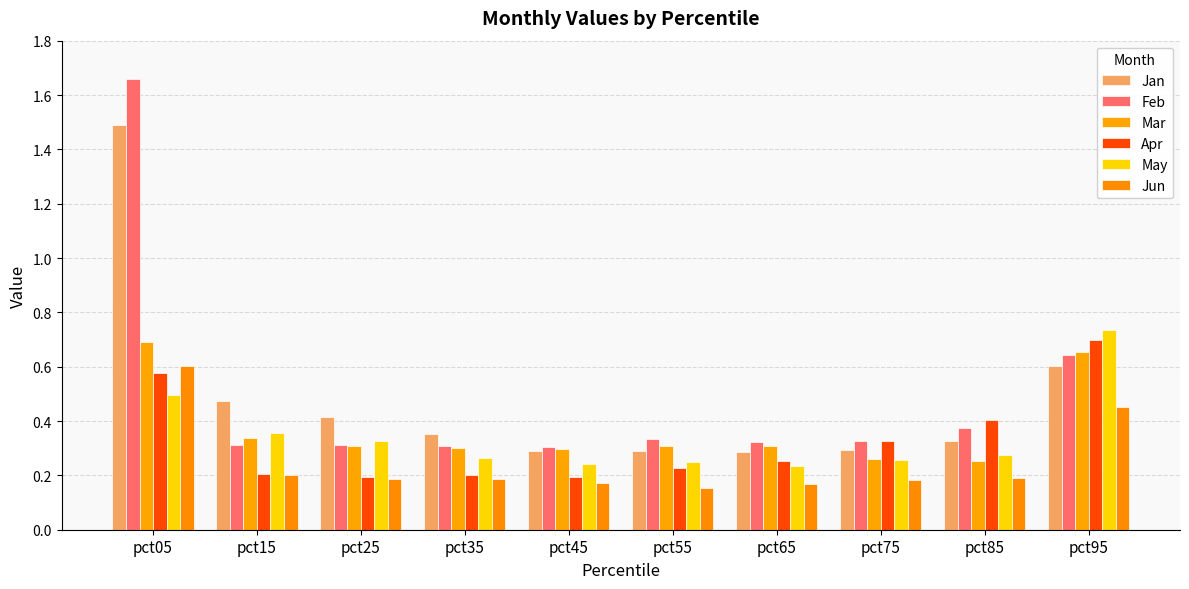

What is the sum of all May values?

3.4